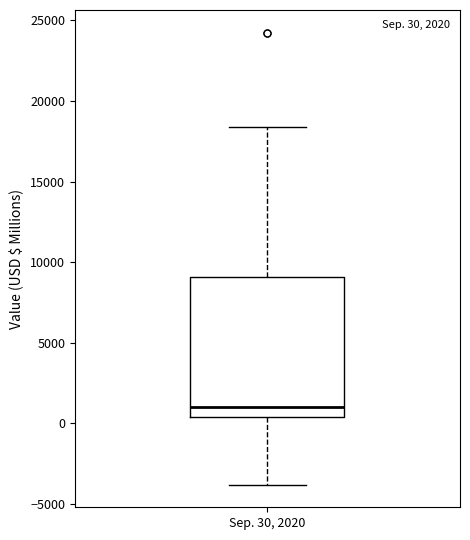

Where does the upper whisker of the box for Sep. 30, 2020 end on the y-axis? The values are not printed on the chart, so give them approximately, as read against the axis.

18500